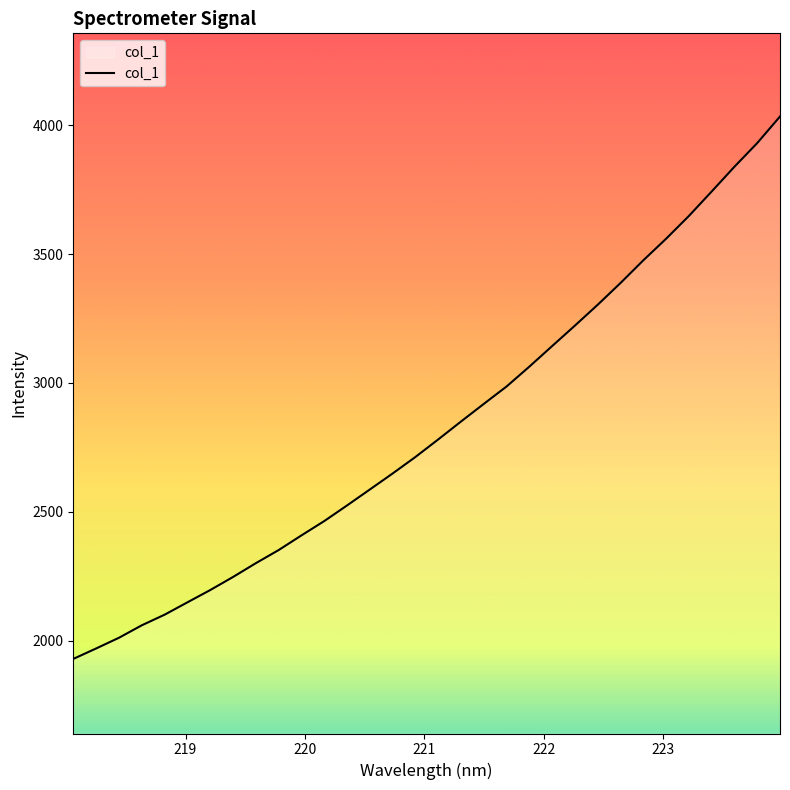

What is the minimum value shown in the chart?

1929.1